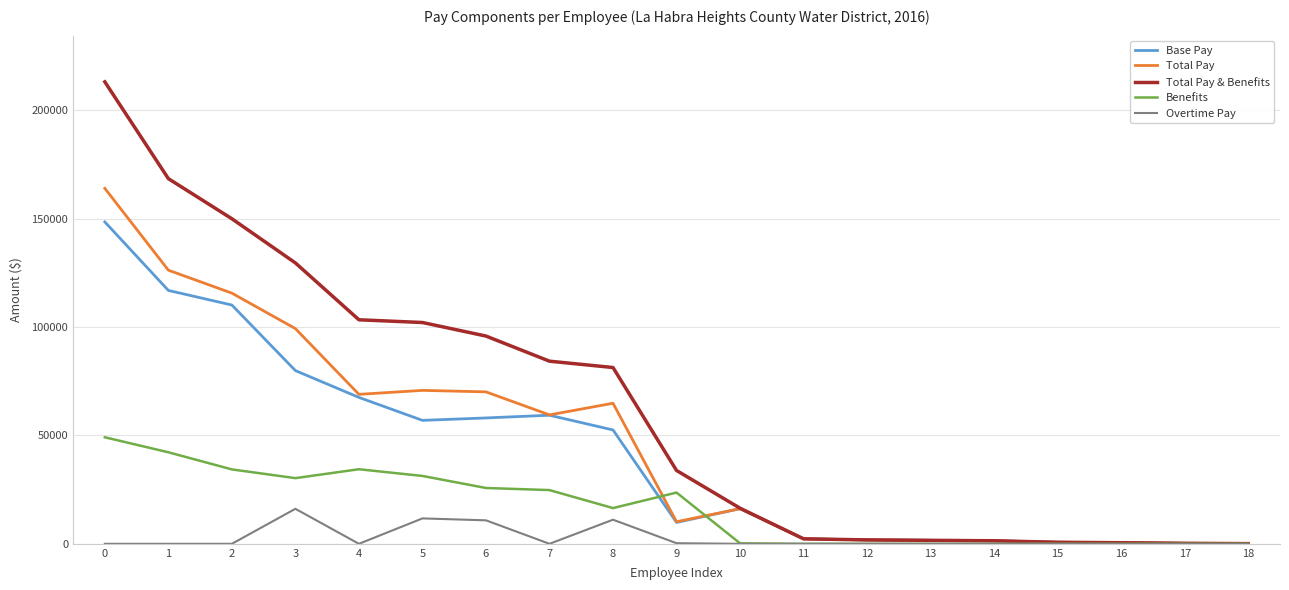

What is the minimum value for Total Pay & Benefits?

78.0